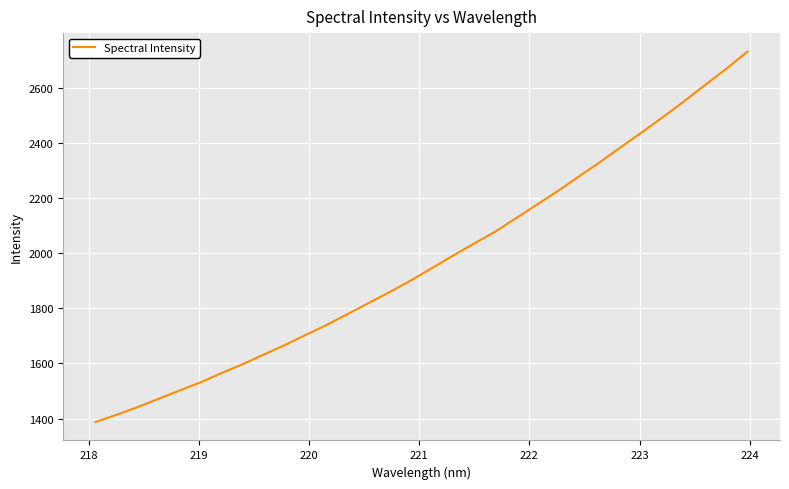

What is the greatest value displayed?

2730.7